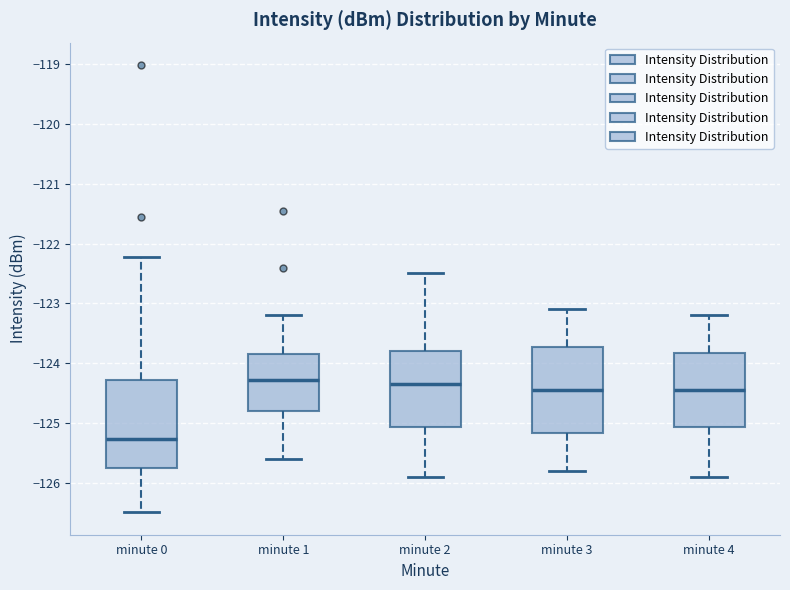

Reading left to right, read every box against the y-axis: the position of its median line, the range the box covers, and the ends of its whiskers. The values are not printed on the chart, so give them approximately, as read against the axis.

minute 0: median -125.3, box -125.8 to -124.3, whiskers -126.5 to -122.2
minute 1: median -124.3, box -124.8 to -123.9, whiskers -125.6 to -123.2
minute 2: median -124.3, box -125.1 to -123.8, whiskers -125.9 to -122.5
minute 3: median -124.4, box -125.2 to -123.7, whiskers -125.8 to -123.1
minute 4: median -124.4, box -125.1 to -123.8, whiskers -125.9 to -123.2